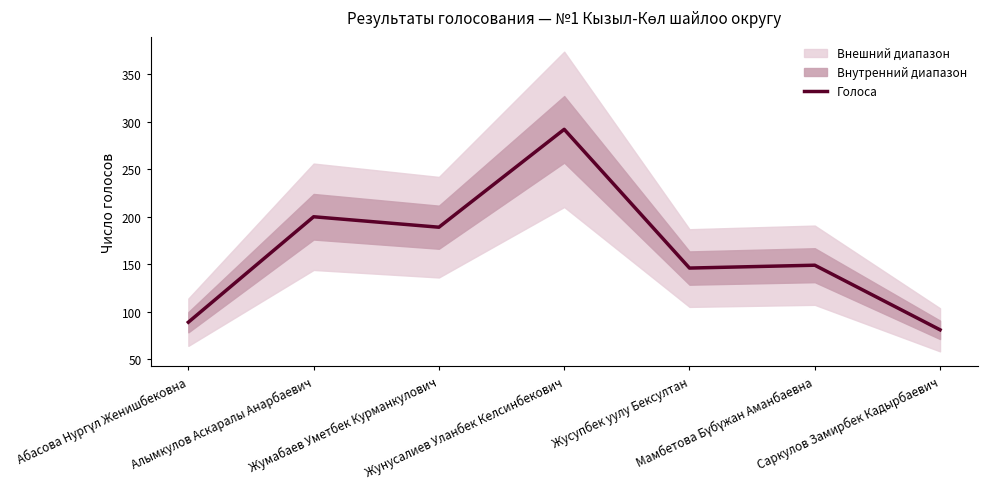

What is the label of the 2nd point from the left?

Алымкулов Аскаралы Анарбаевич